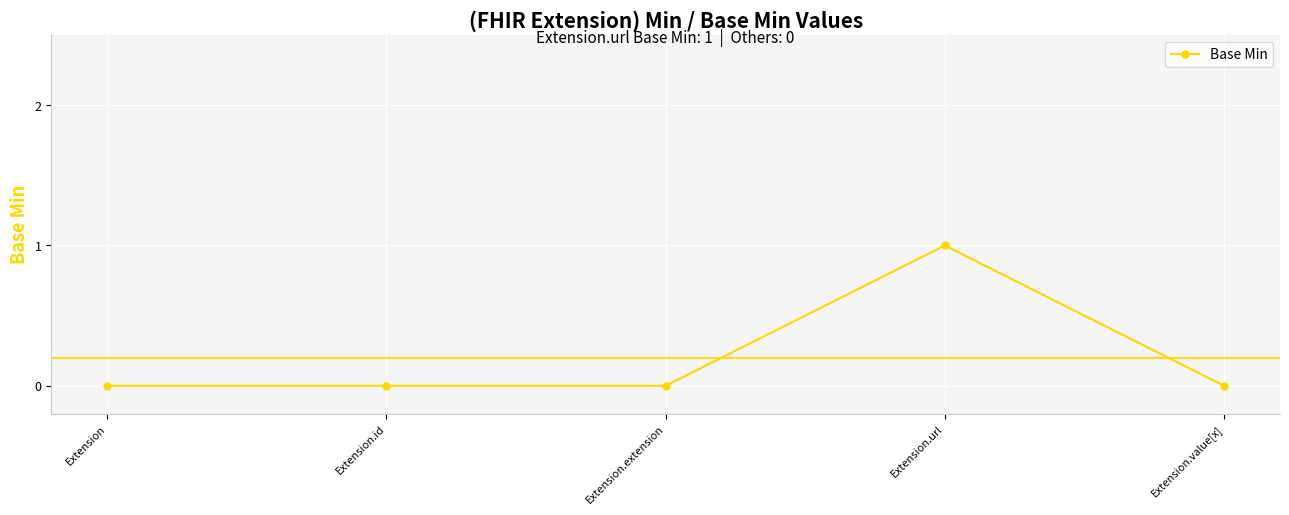

Is this an area chart (filled region under the line)?

No